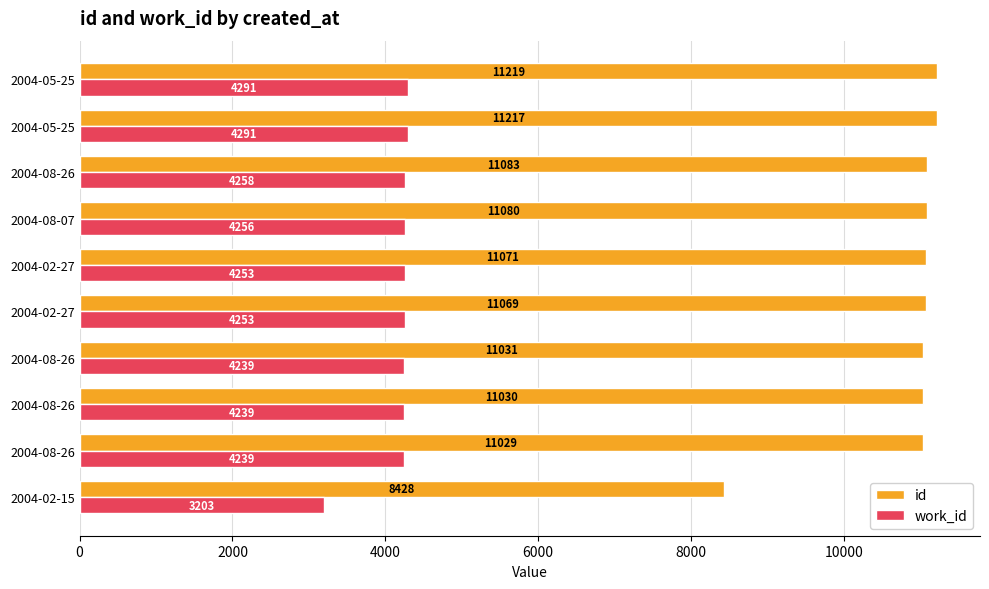

How many series are shown in this chart?

2